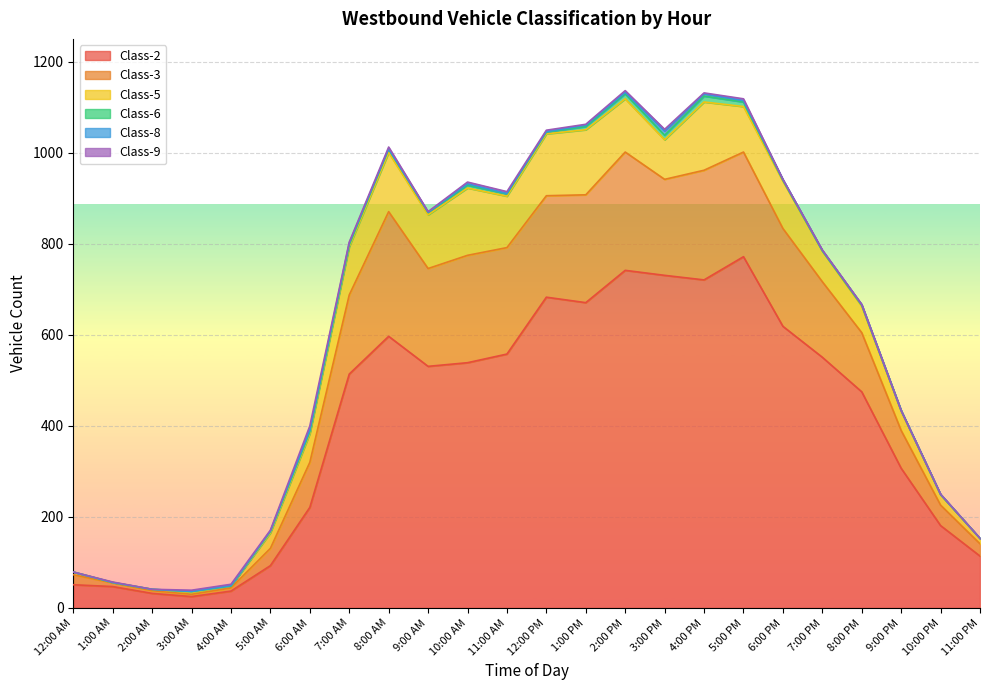

Between 3:00 AM and 9:00 PM, which series saw the biggest shift?

Class-2